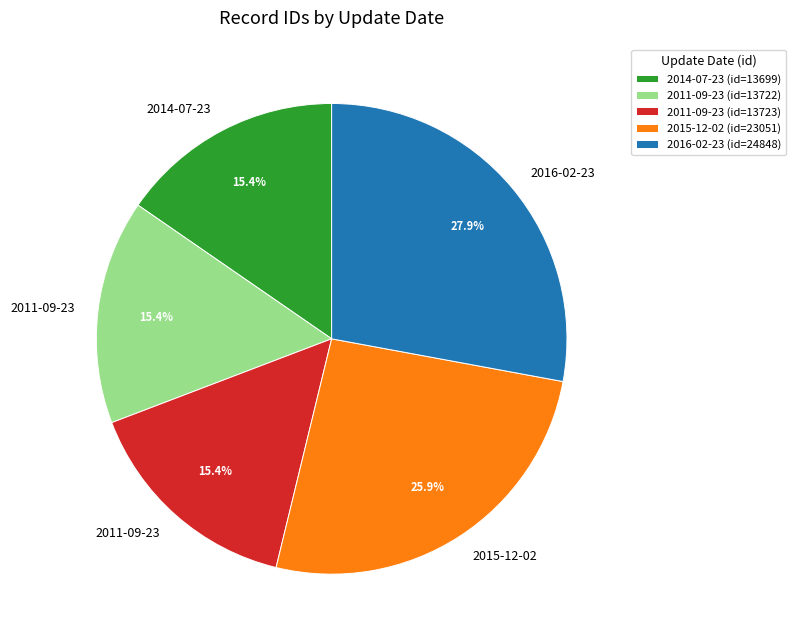

Is the sum of 2015-12-02 (id=23051) and 2014-07-23 (id=13699) greater than half?

No